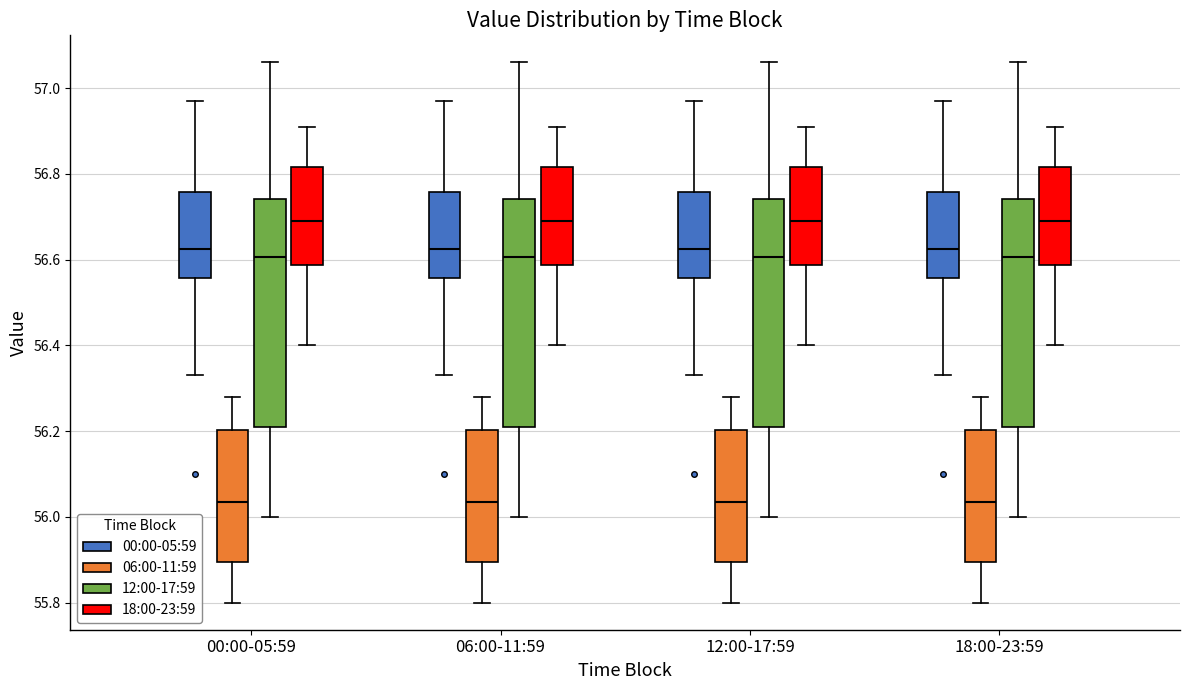

Reading left to right, transcribe this box plot: for each box, give where its median line is, the range the box spans, and where its two whiskers end, as read against the y-axis. The values are not printed on the chart, so give them approximately, as read against the axis.

00:00-05:59 (00:00-05:59): median 56.62, box 56.56 to 56.76, whiskers 56.34 to 56.98
00:00-05:59 (06:00-11:59): median 56.04, box 55.90 to 56.20, whiskers 55.80 to 56.28
00:00-05:59 (12:00-17:59): median 56.60, box 56.22 to 56.74, whiskers 56.00 to 57.06
00:00-05:59 (18:00-23:59): median 56.70, box 56.58 to 56.82, whiskers 56.40 to 56.92
06:00-11:59 (00:00-05:59): median 56.62, box 56.56 to 56.76, whiskers 56.34 to 56.98
06:00-11:59 (06:00-11:59): median 56.04, box 55.90 to 56.20, whiskers 55.80 to 56.28
06:00-11:59 (12:00-17:59): median 56.60, box 56.22 to 56.74, whiskers 56.00 to 57.06
06:00-11:59 (18:00-23:59): median 56.70, box 56.58 to 56.82, whiskers 56.40 to 56.92
12:00-17:59 (00:00-05:59): median 56.62, box 56.56 to 56.76, whiskers 56.34 to 56.98
12:00-17:59 (06:00-11:59): median 56.04, box 55.90 to 56.20, whiskers 55.80 to 56.28
12:00-17:59 (12:00-17:59): median 56.60, box 56.22 to 56.74, whiskers 56.00 to 57.06
12:00-17:59 (18:00-23:59): median 56.70, box 56.58 to 56.82, whiskers 56.40 to 56.92
18:00-23:59 (00:00-05:59): median 56.62, box 56.56 to 56.76, whiskers 56.34 to 56.98
18:00-23:59 (06:00-11:59): median 56.04, box 55.90 to 56.20, whiskers 55.80 to 56.28
18:00-23:59 (12:00-17:59): median 56.60, box 56.22 to 56.74, whiskers 56.00 to 57.06
18:00-23:59 (18:00-23:59): median 56.70, box 56.58 to 56.82, whiskers 56.40 to 56.92